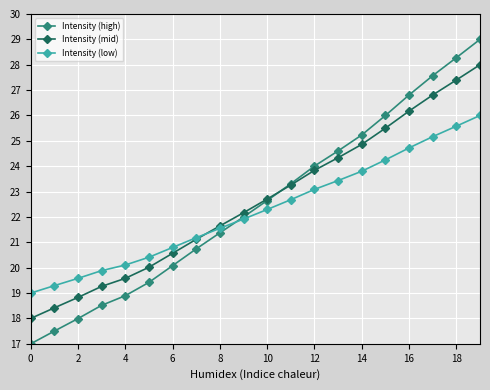

True or false: Intensity (mid) and Intensity (high) cross at least once.

True